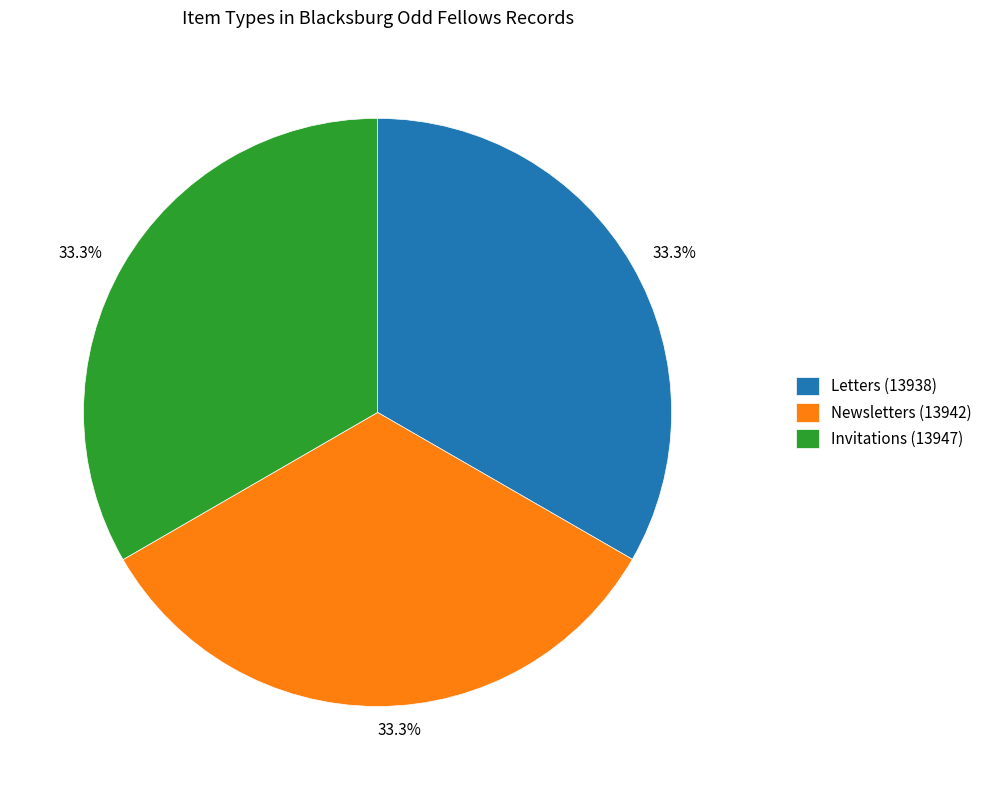

To the nearest percent, what portion does Letters (13938) represent?

33%